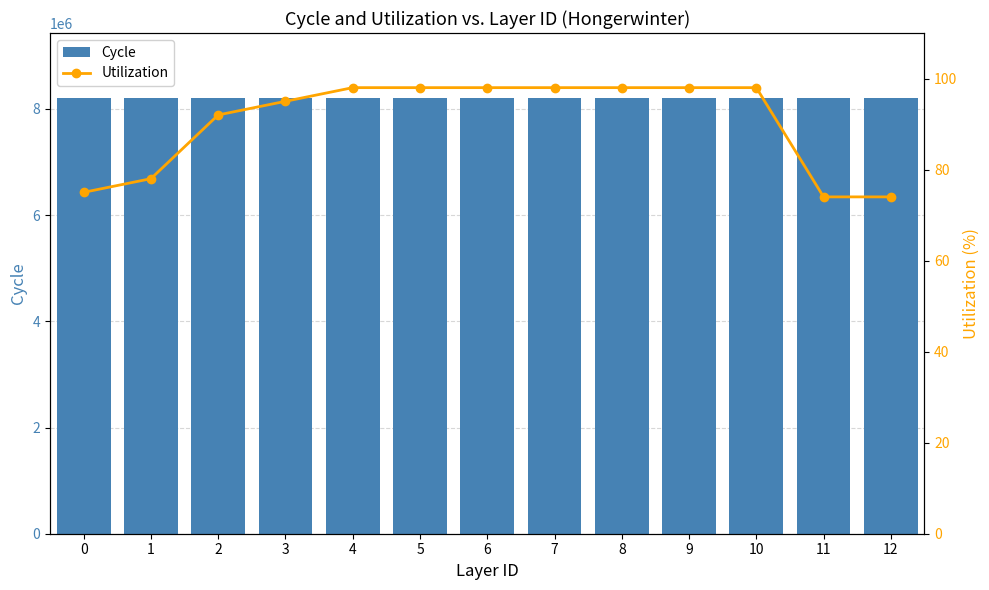

How many groups of bars are there?

13